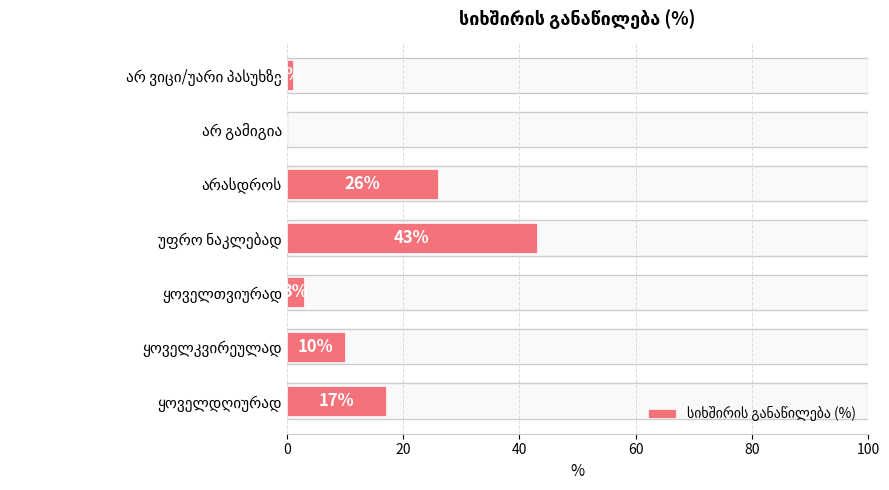

What is the maximum value shown in the chart?

43